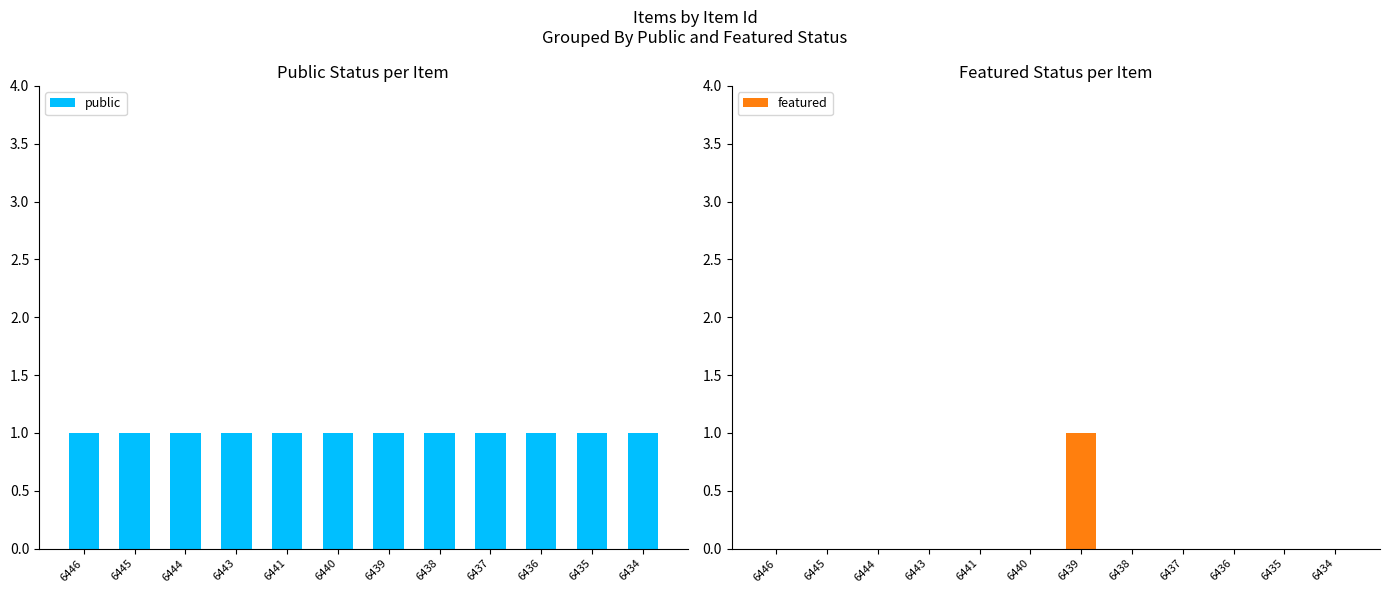

How many bars are there in total?

24